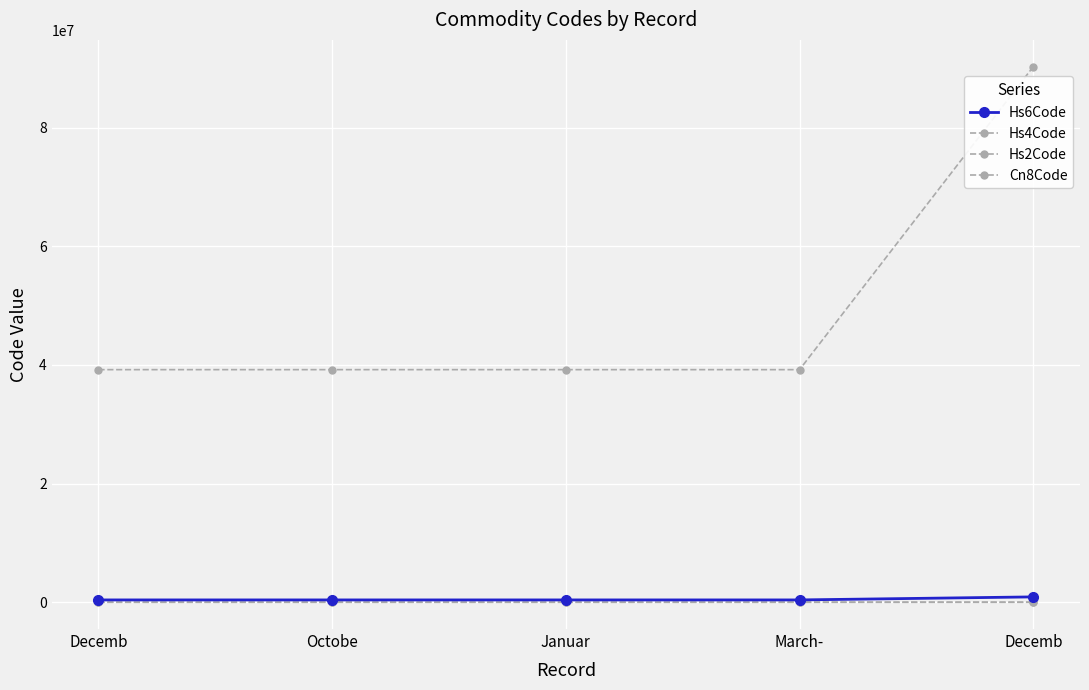

True or false: Hs4Code has a value of 2328 at Januar.

False